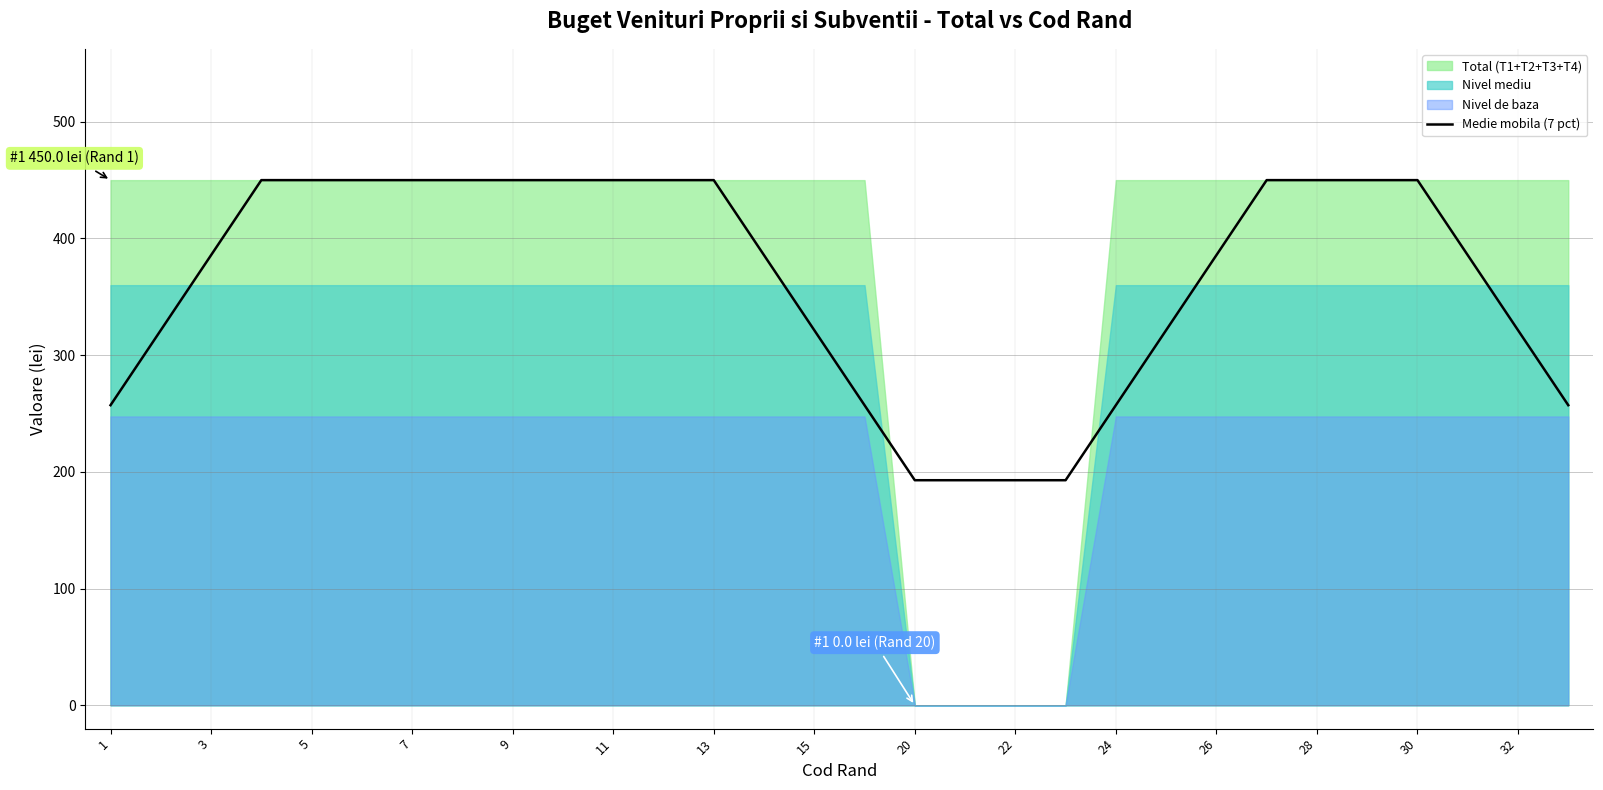

The value of Medie mobila (7 pct) at 20 is 192.9. True or false?

True